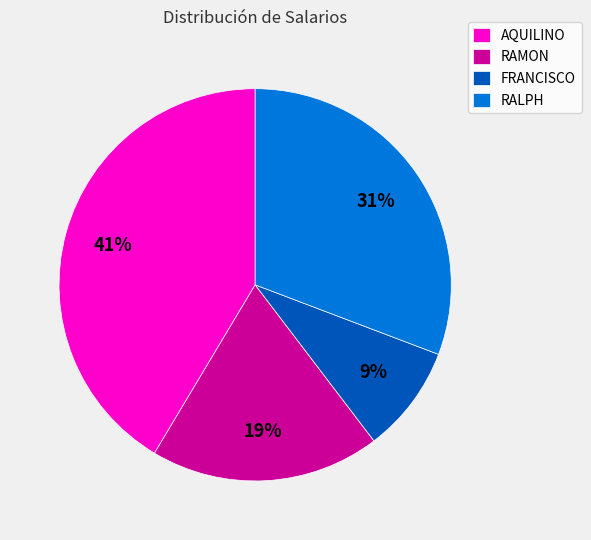

Rank the categories by value from highest to lowest.

AQUILINO, RALPH, RAMON, FRANCISCO